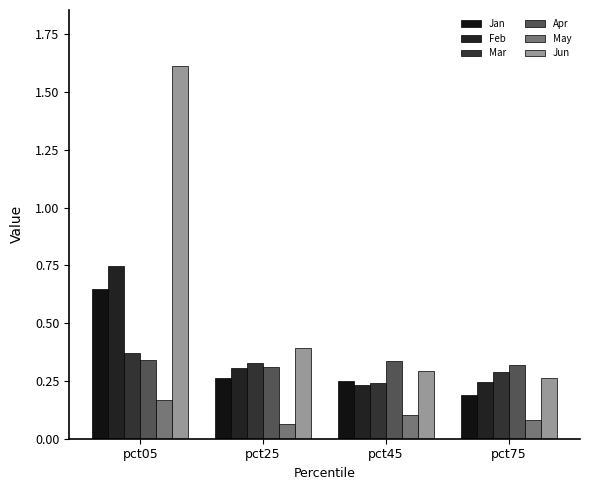

The Apr series shows 0.5 at pct45. True or false?

False